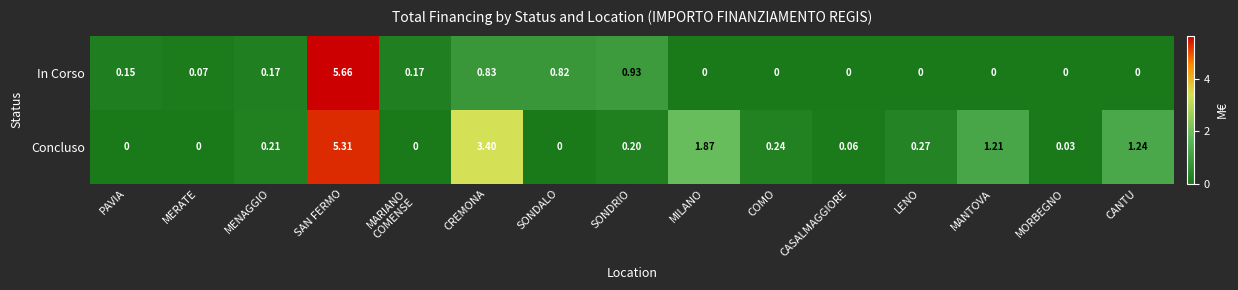

At which label does Concluso reach its peak?

SAN FERMO